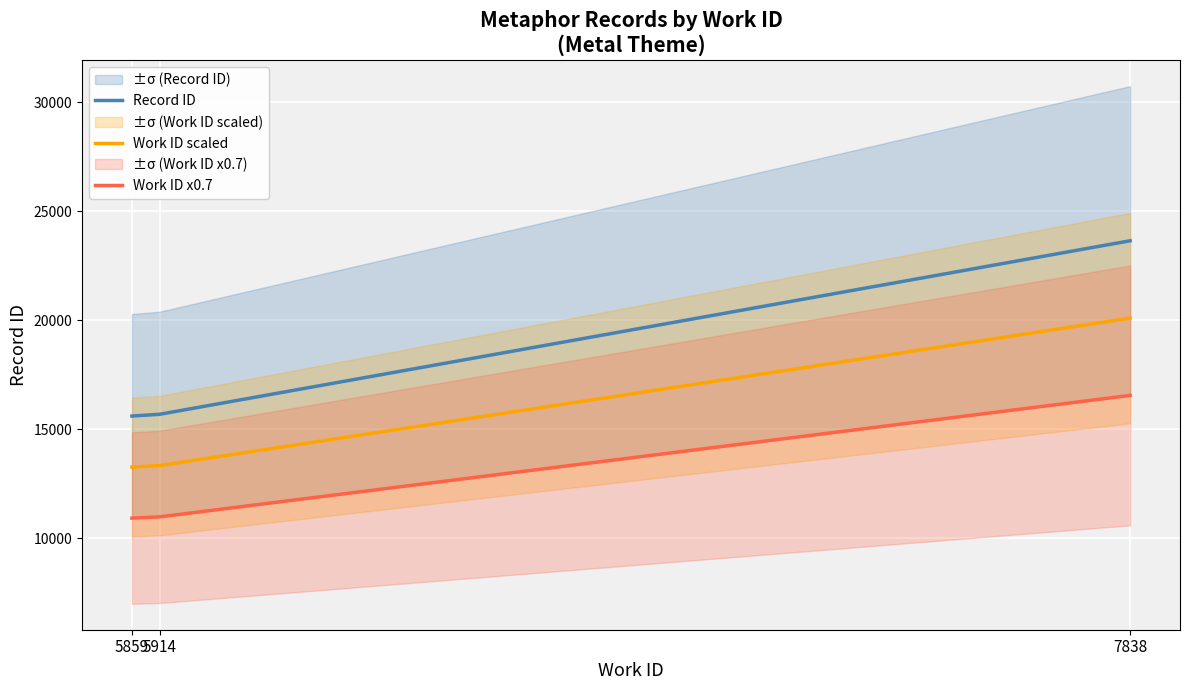

At 5914, list the series in order from smallest to largest.

Work ID x0.7, Work ID scaled, Record ID